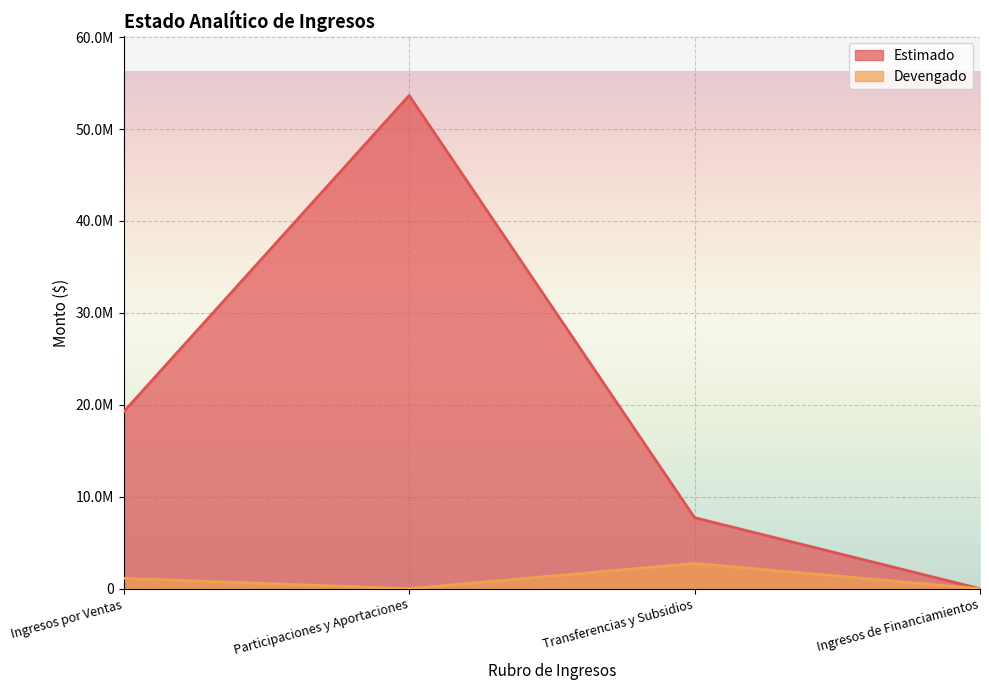

Reading right to left, list all the values displayed in this chart.

Estimado: 0.0	7724500.0	53650000.0	19245322.0
Devengado: 0.0	2750000.0	0.0	1128735.0